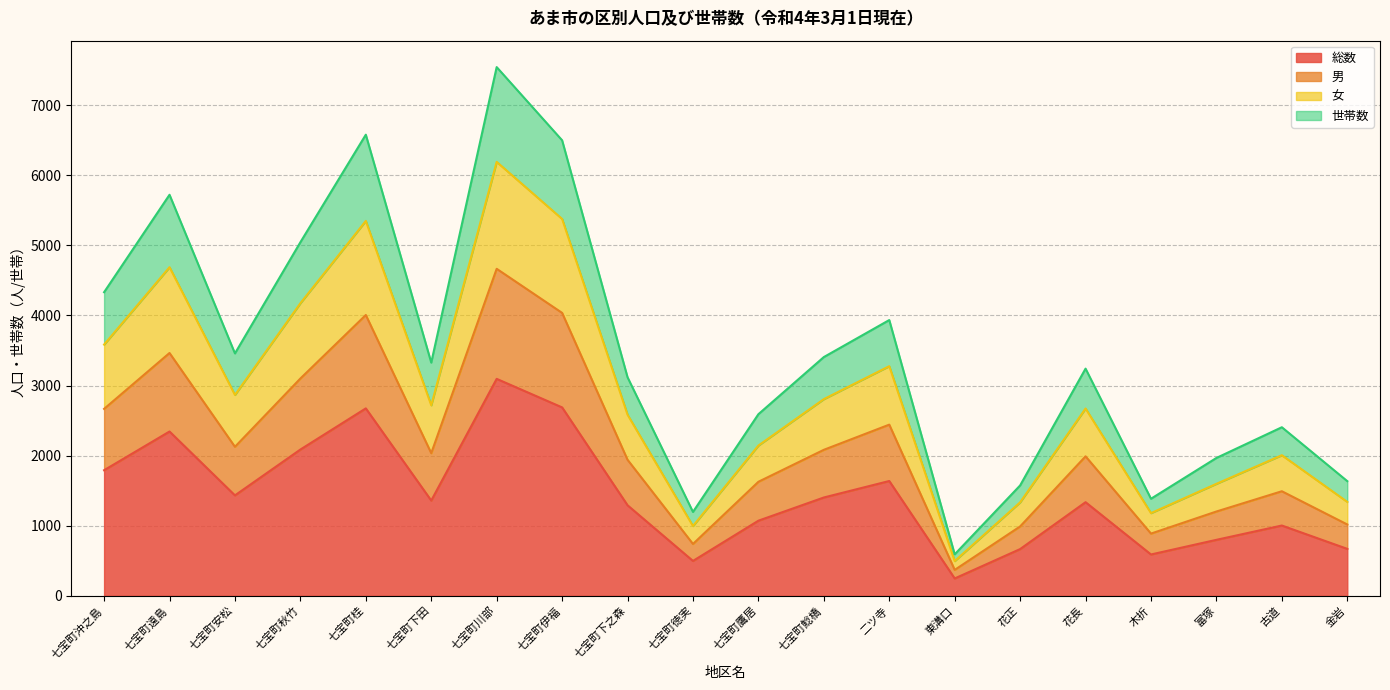

Which category has the highest value in the 総数 series?

七宝町川部